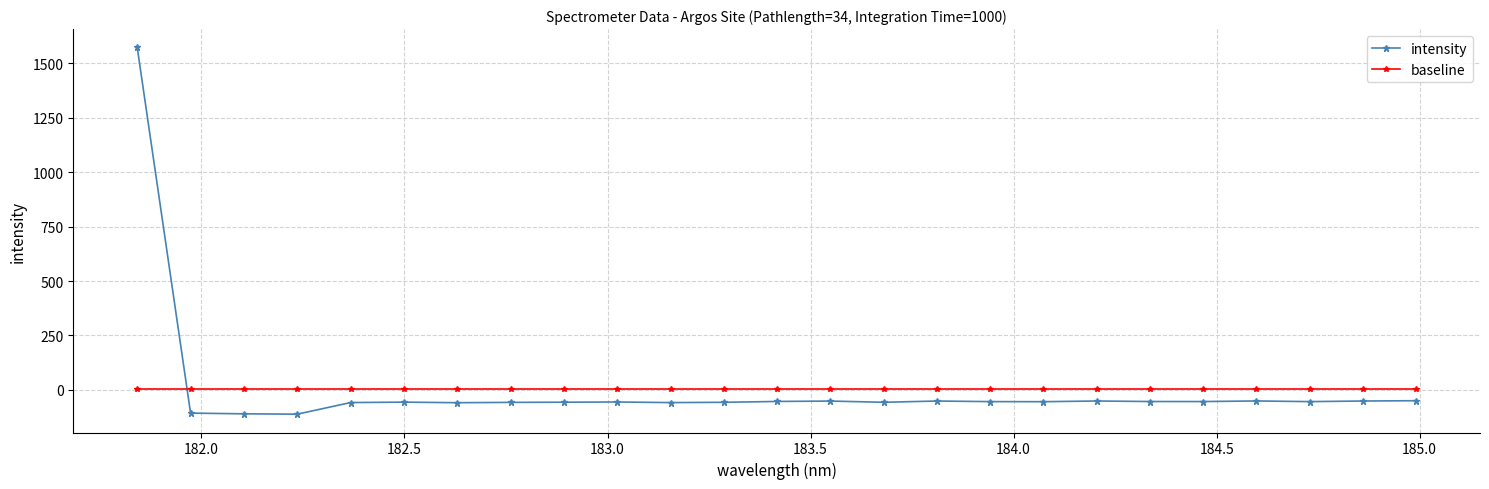

After their last crossing, which series has the higher values: baseline or intensity?

baseline